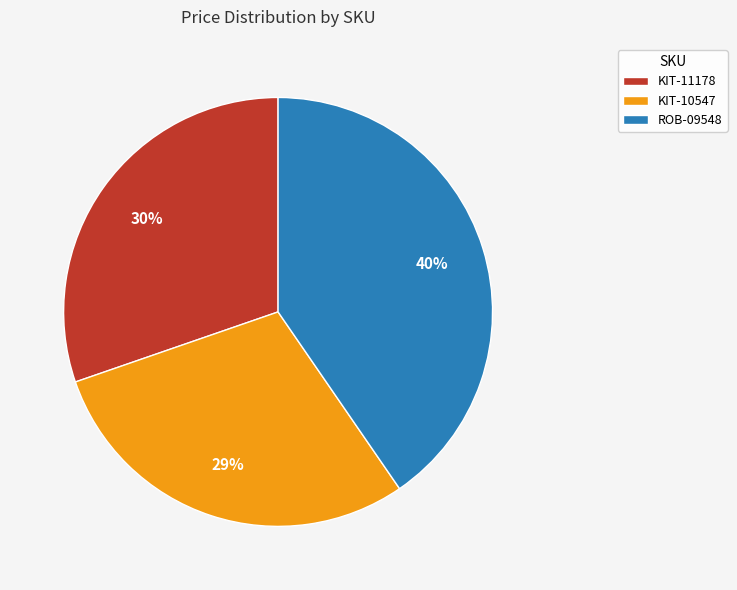

Is there any slice that represents more than half of the pie?

No